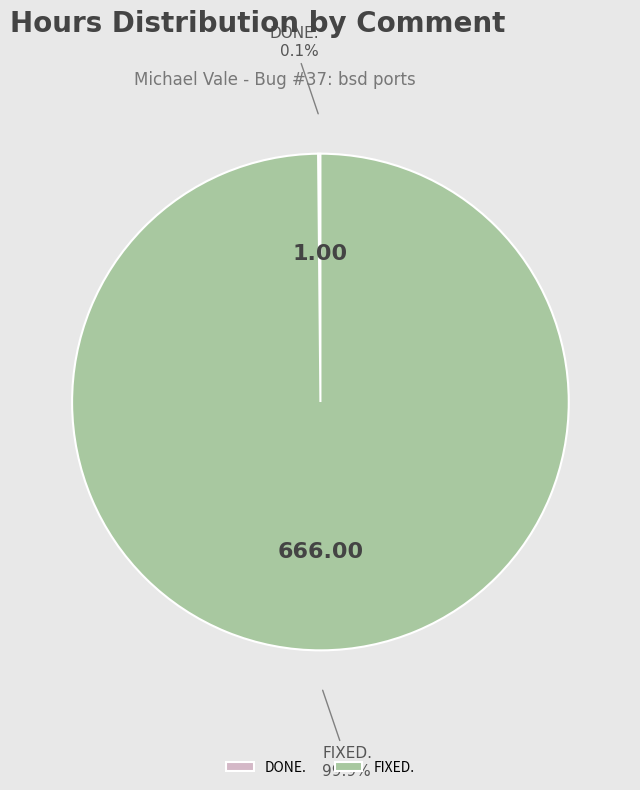

Which slice represents more than half of the pie?

FIXED.